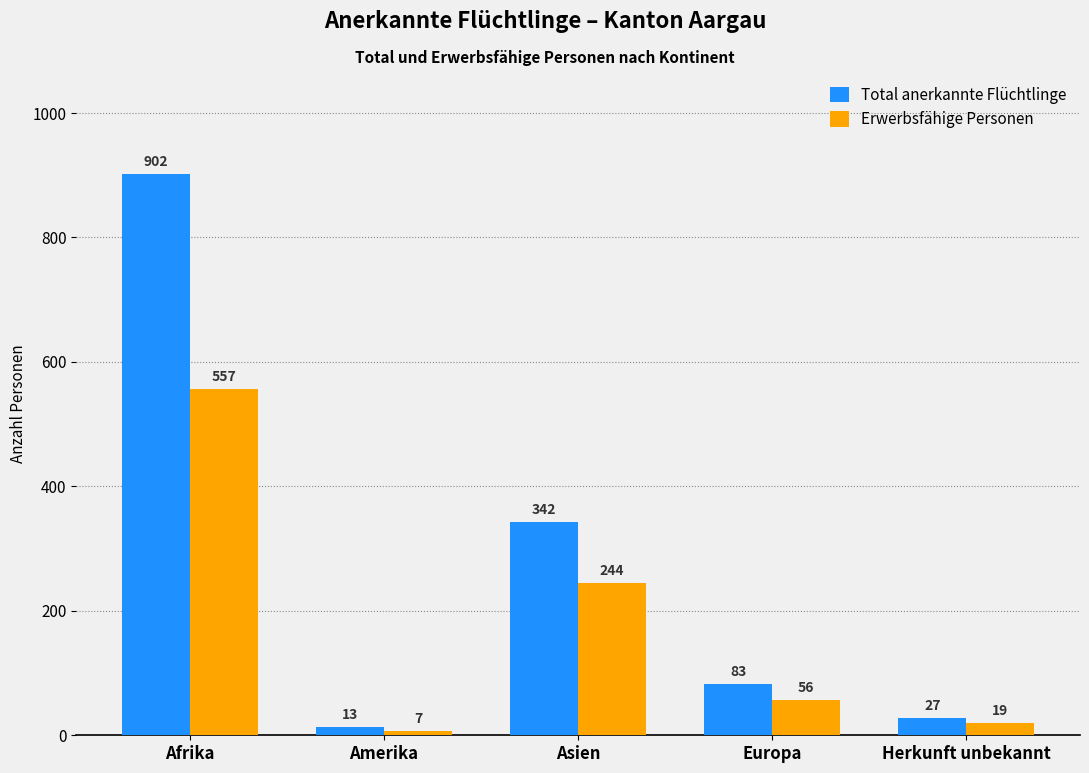

What position from the right is Herkunft unbekannt?

1